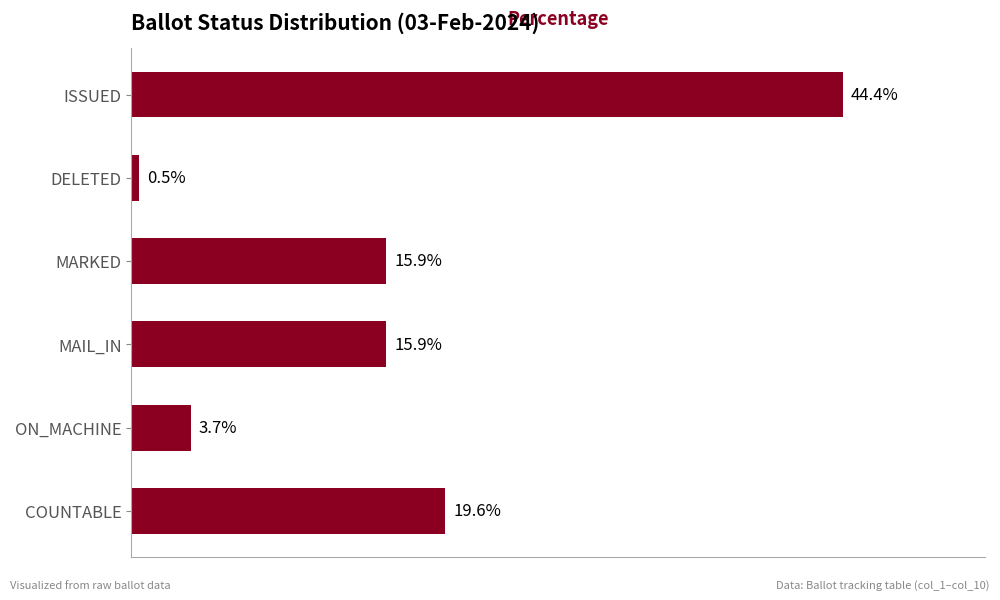

Are the bars grouped side by side (vs. stacked)?

No